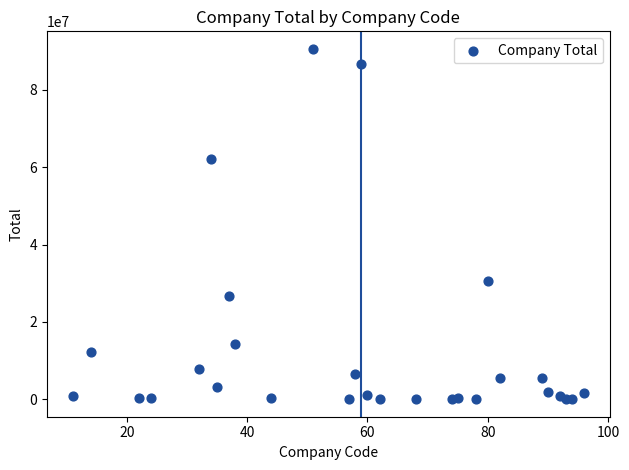

What is the range of X values (max minus min)?

85.0